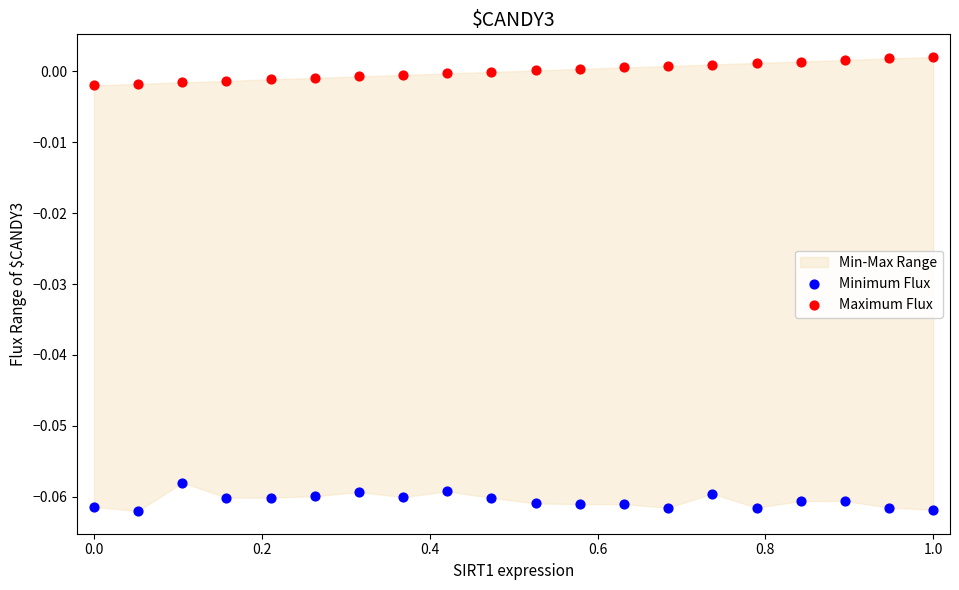

Which series contains the lowest Y value?

Minimum Flux